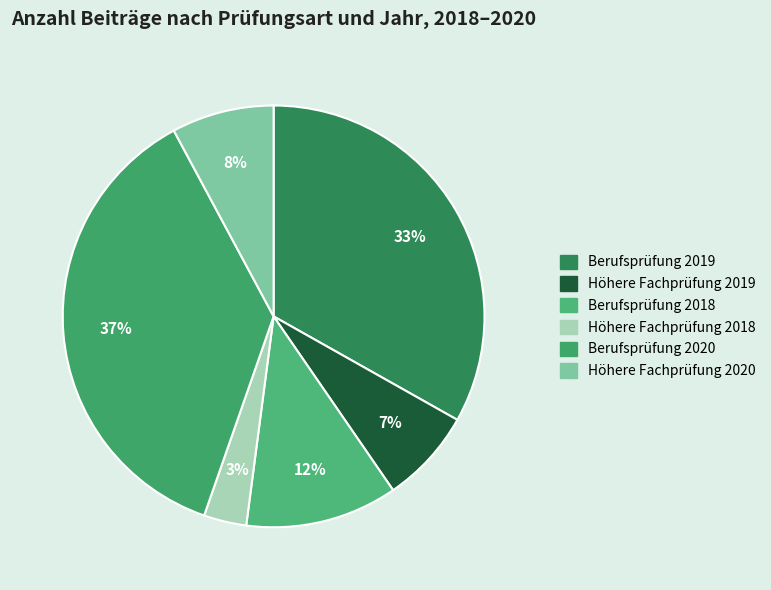

Is there a majority slice in this chart?

No